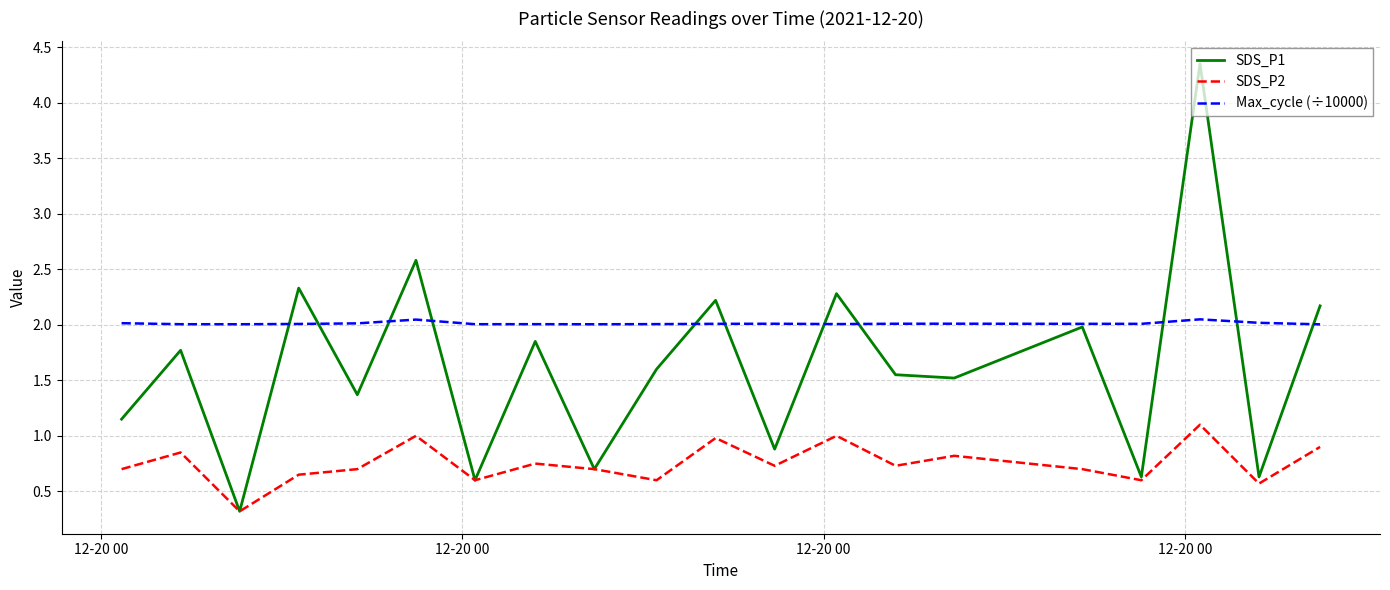

How many interior local peaks does the SDS_P2 series have?

7